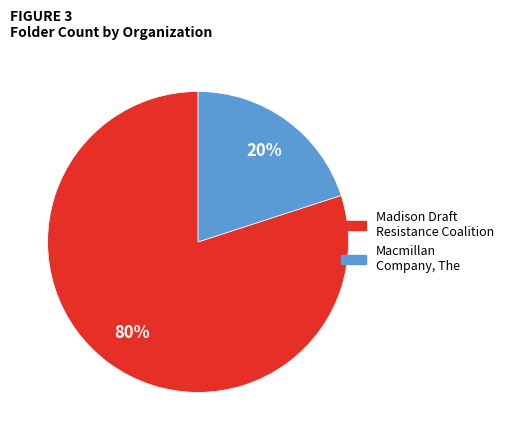

The Madison Draft Resistance Coalition slice represents 93% of the pie. True or false?

False